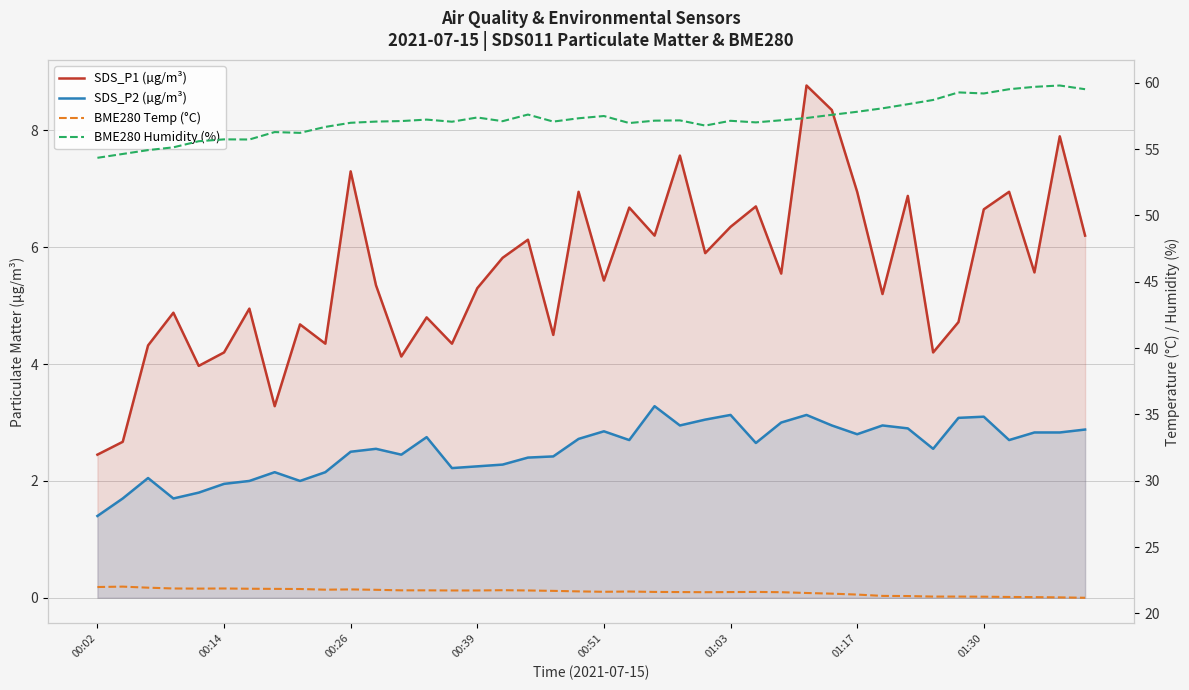

How many distinct data groups are displayed?

4